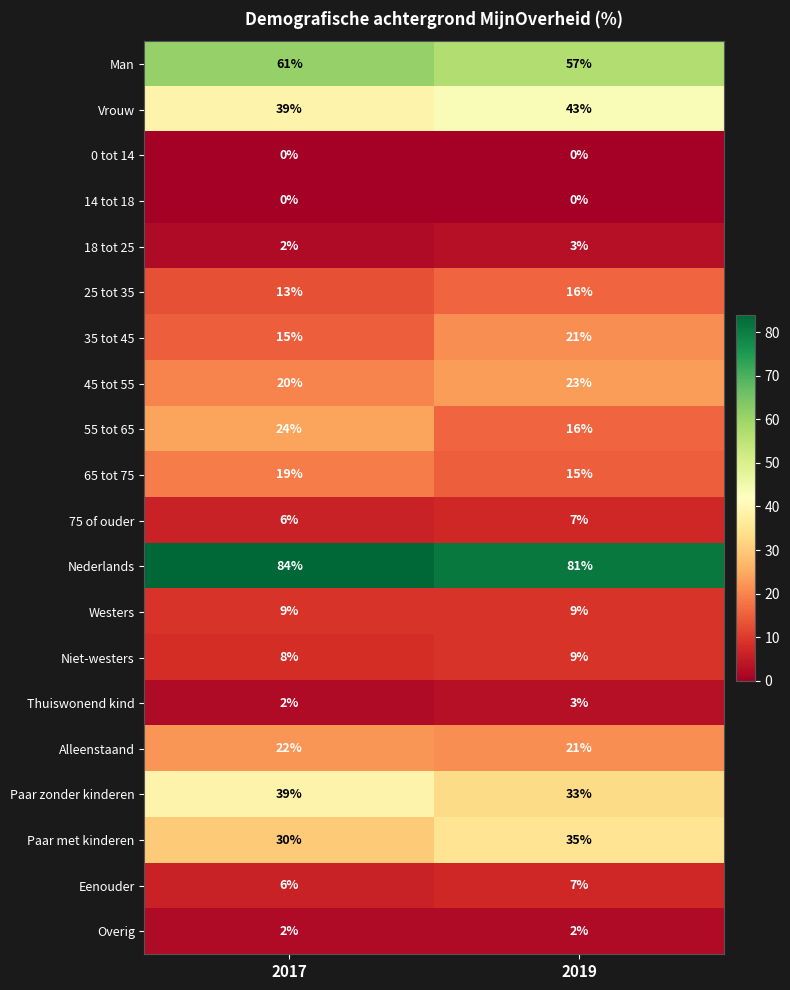

Is it true that Niet-westers equals 6 at 2019?

False